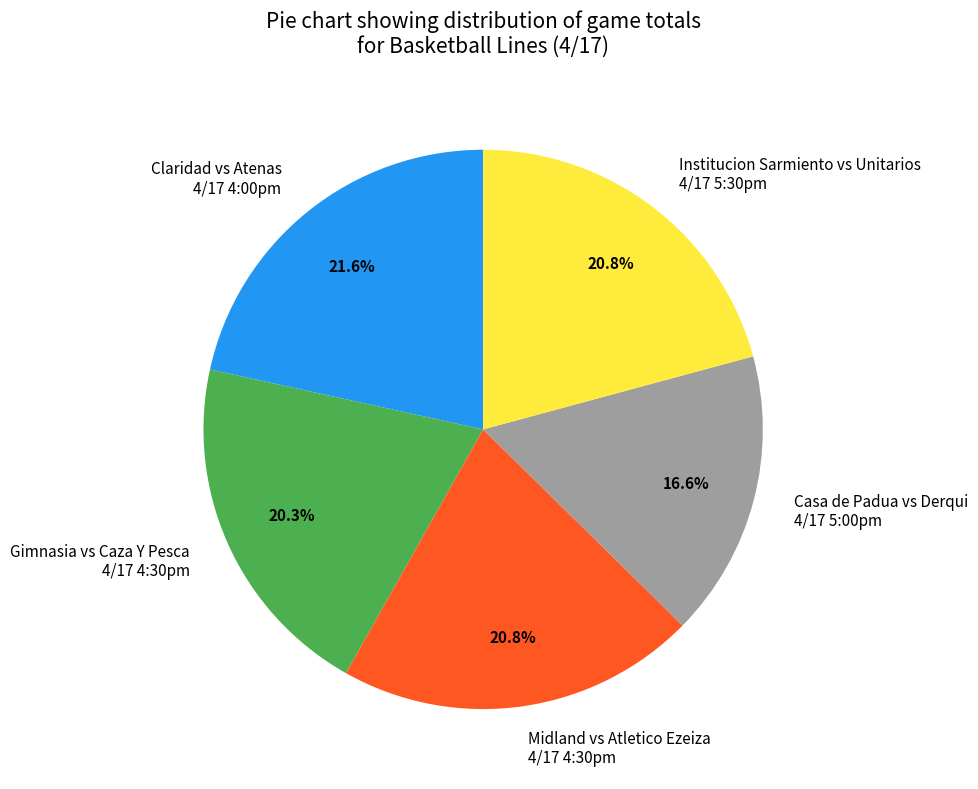

Between Claridad vs Atenas 4/17 4:00pm and Midland vs Atletico Ezeiza 4/17 4:30pm, which is larger?

Claridad vs Atenas 4/17 4:00pm